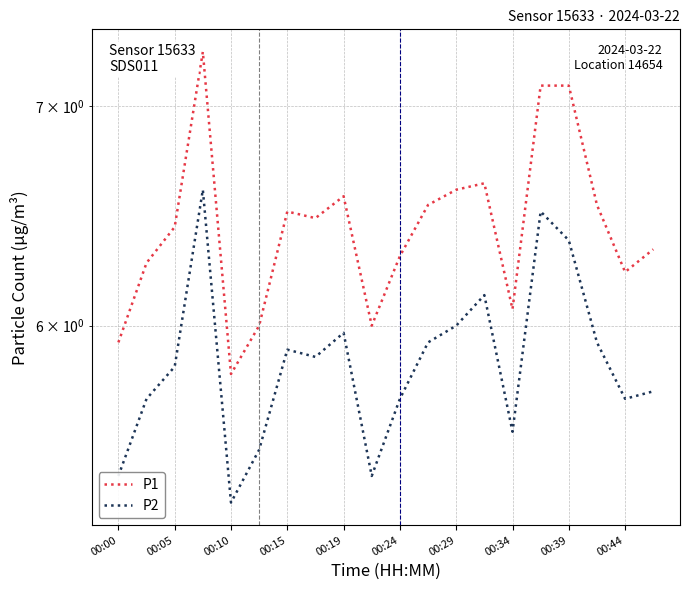

How many values in the P1 series are below 6?

2